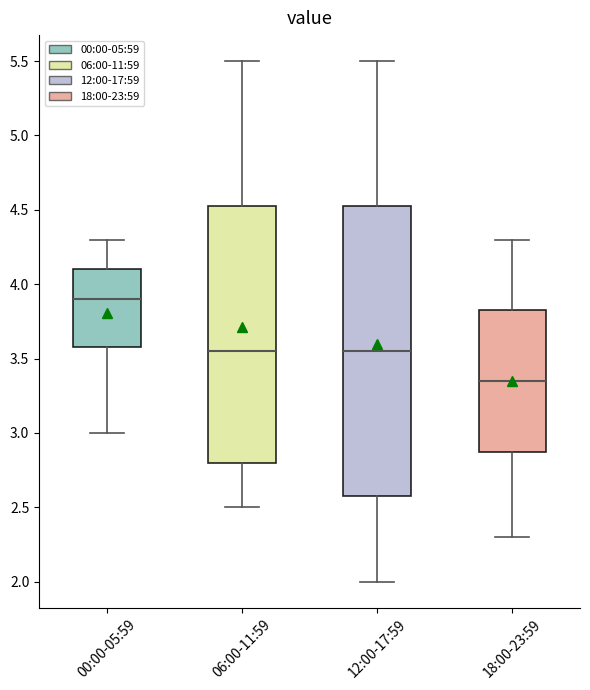

Where does the median line of the box for 18:00-23:59 sit on the y-axis? The values are not printed on the chart, so give them approximately, as read against the axis.

3.35